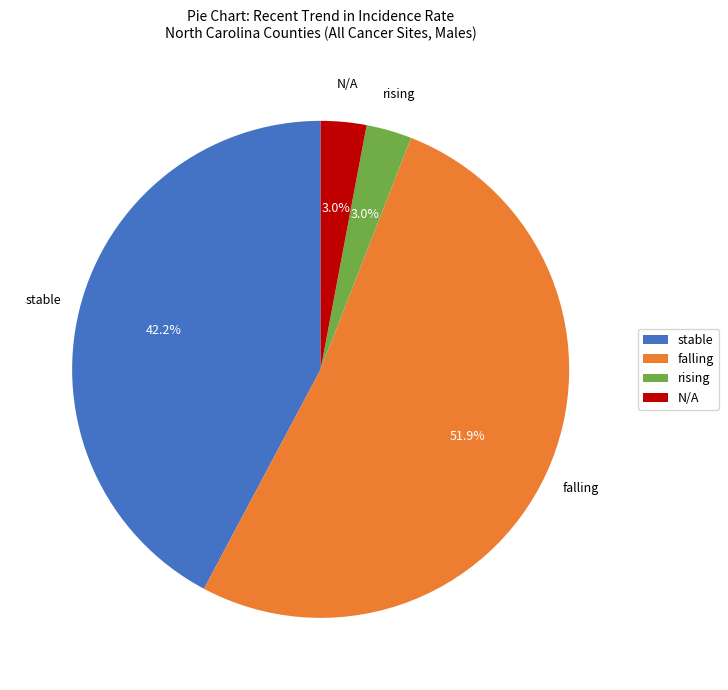

Which has a higher value, rising or stable?

stable